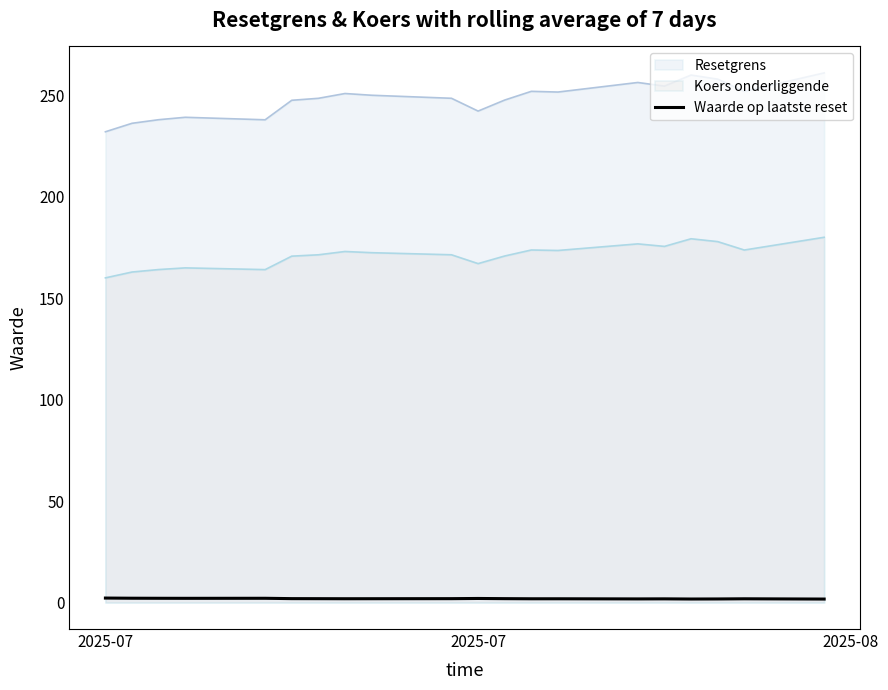

How many lines are shown in the chart?

3